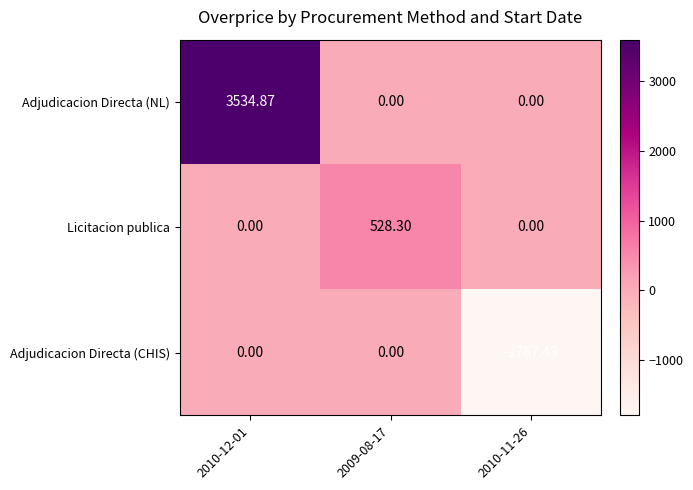

Which series has the largest range (max minus min)?

Adjudicacion Directa (NL)